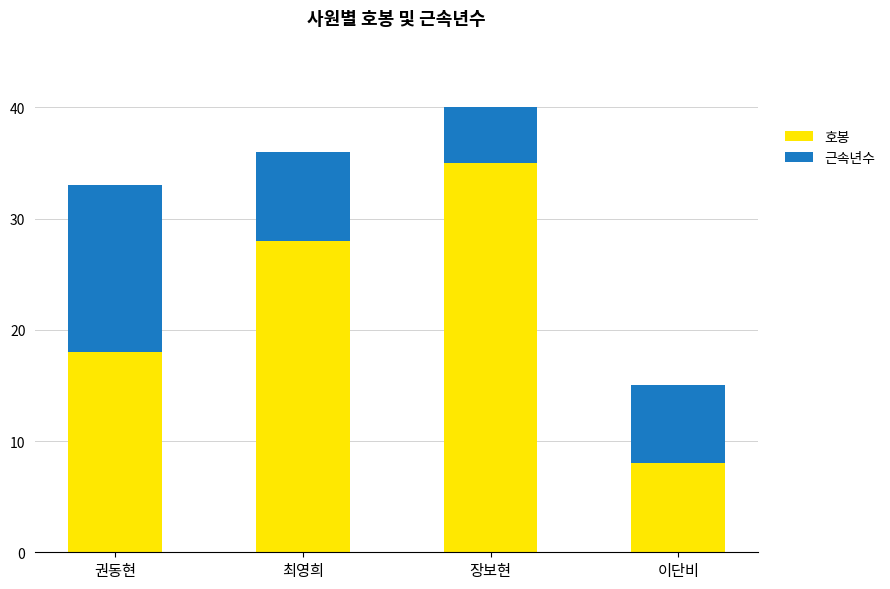

The 호봉 series shows 5 at 이단비. True or false?

False